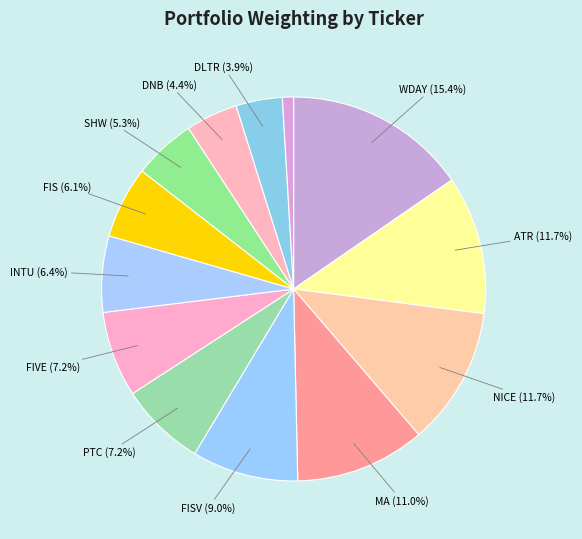

How many slices are in this pie chart?

13